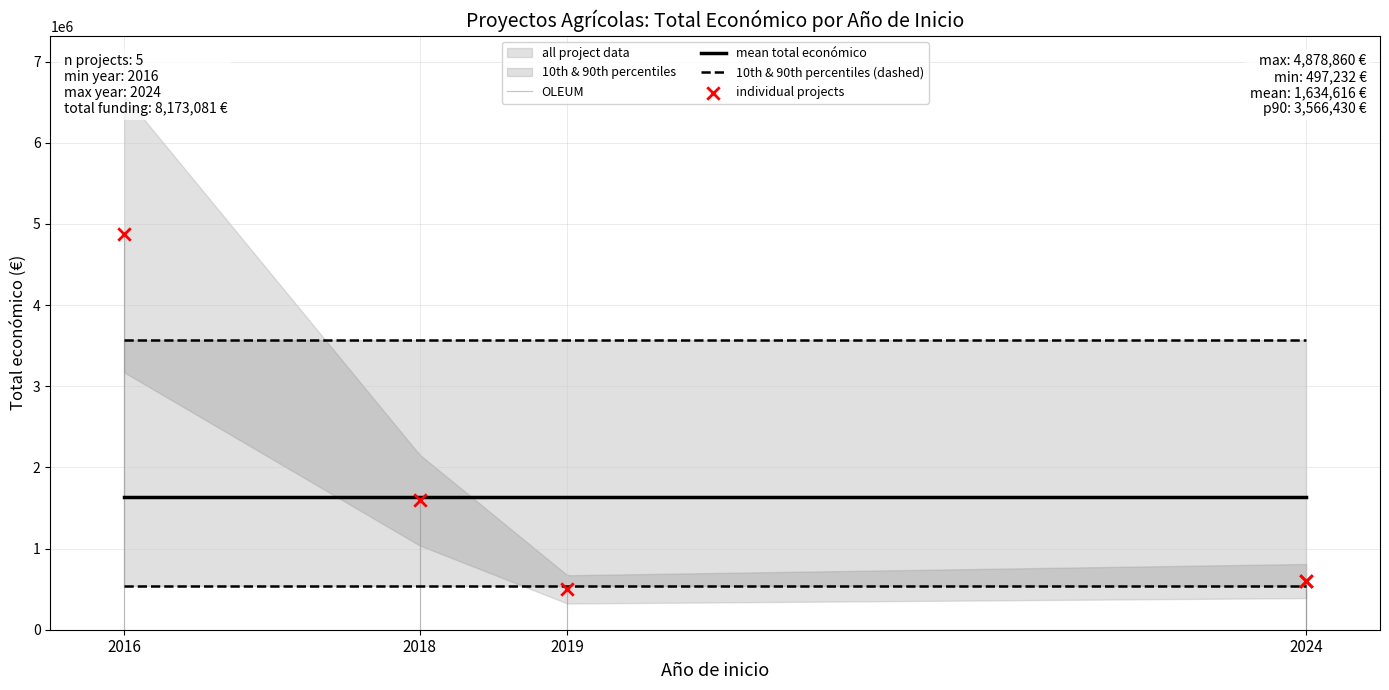

Which has a higher value, 2019 or 2024?

2024